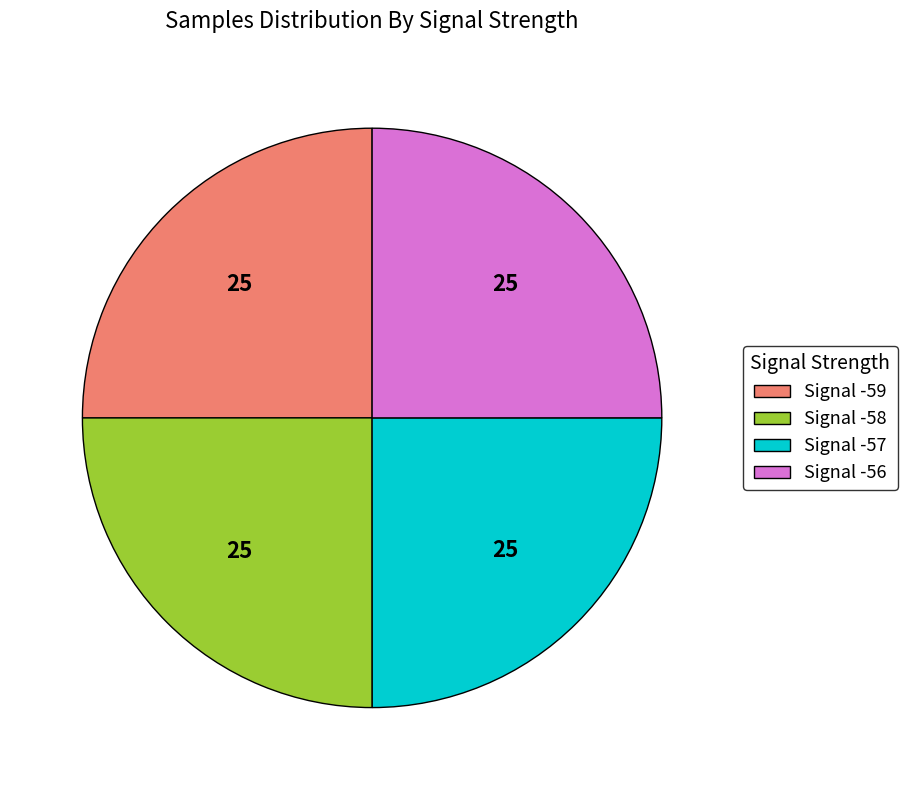

The Signal -59 slice represents 25% of the pie. True or false?

True